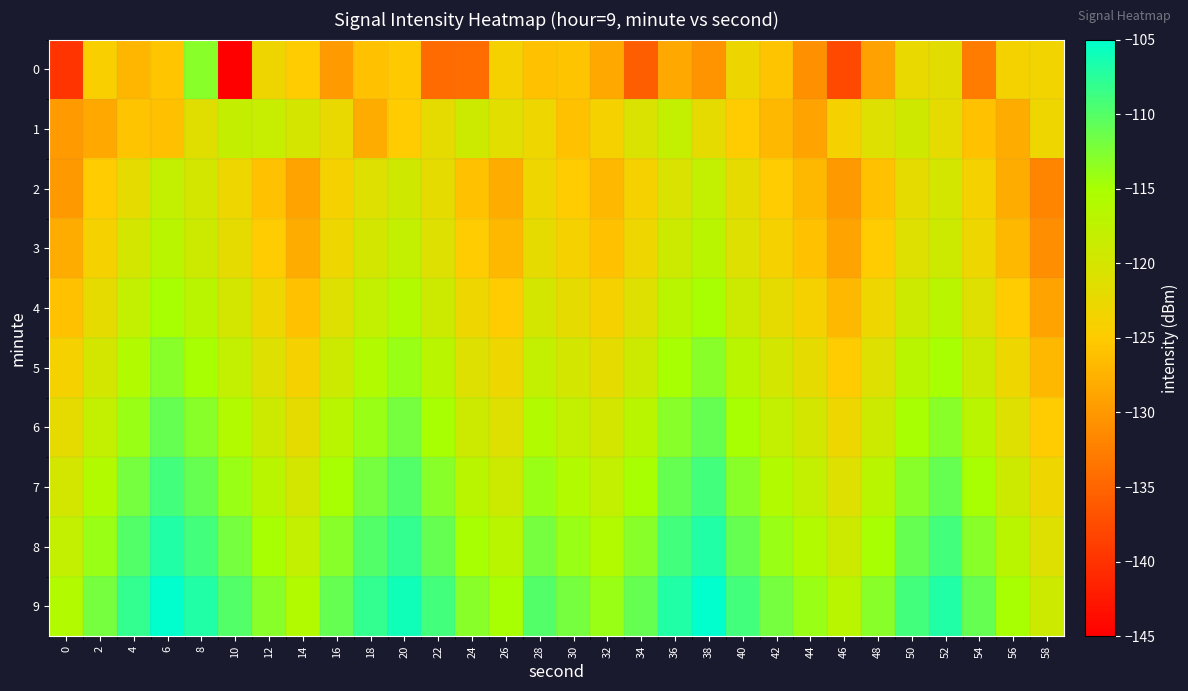

What is the total value across all series at 22?

-1183.5